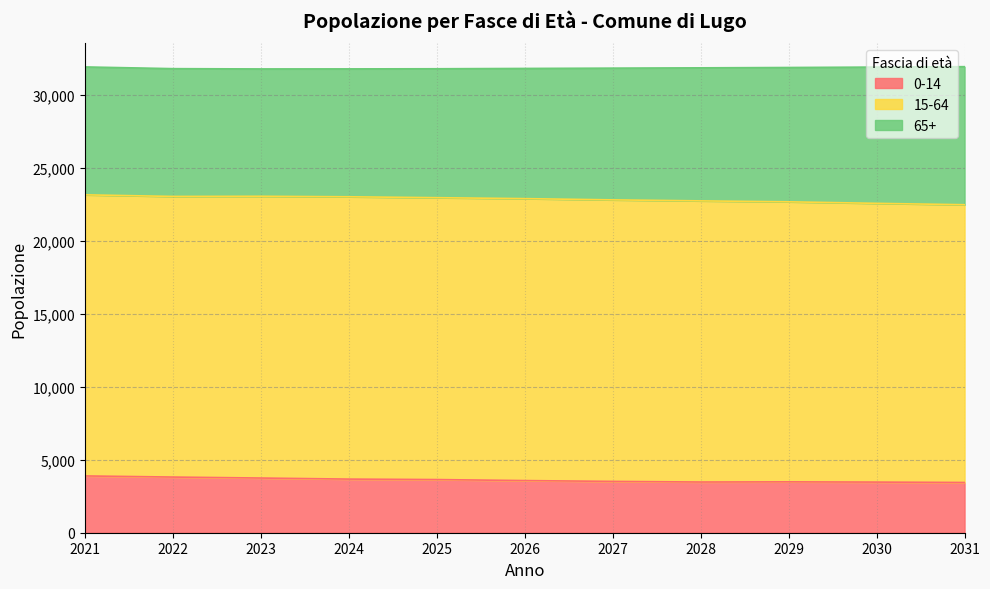

Is the value of 0-14 at 2026 greater than the value of 65+ at 2028?

No